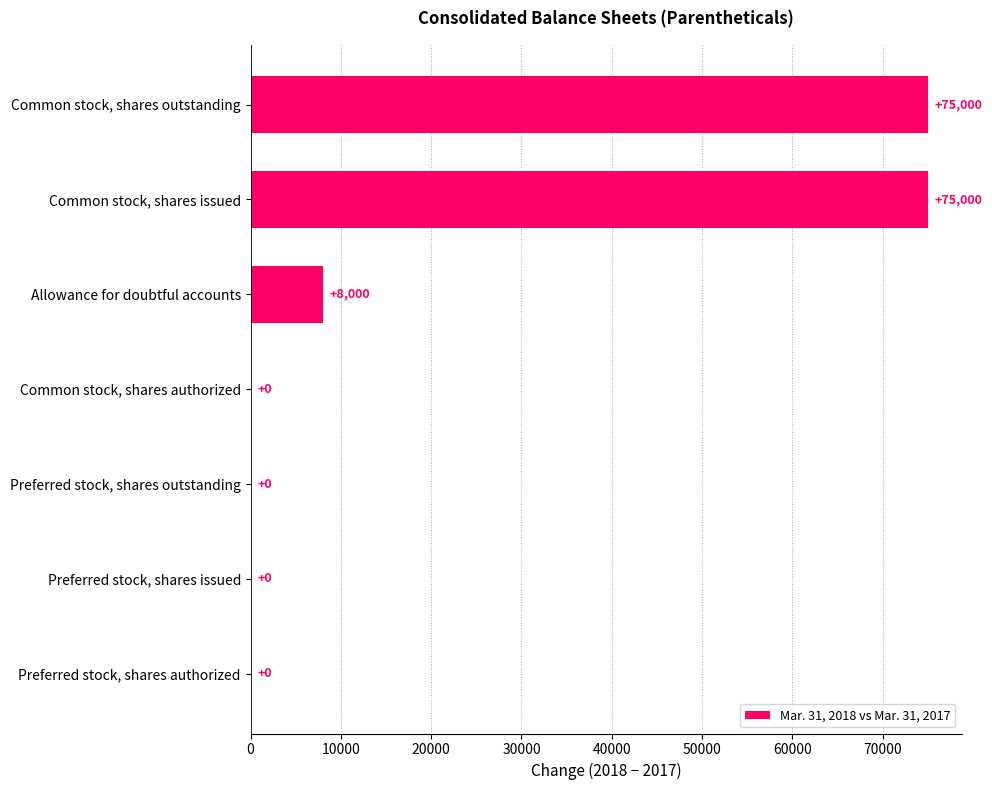

What is the sum of all values?

158000